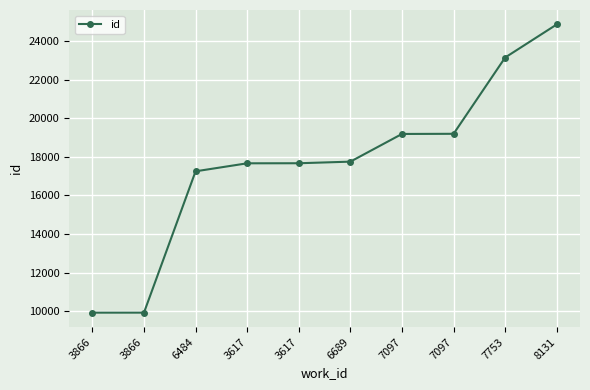

Does the chart have visible grid lines?

Yes